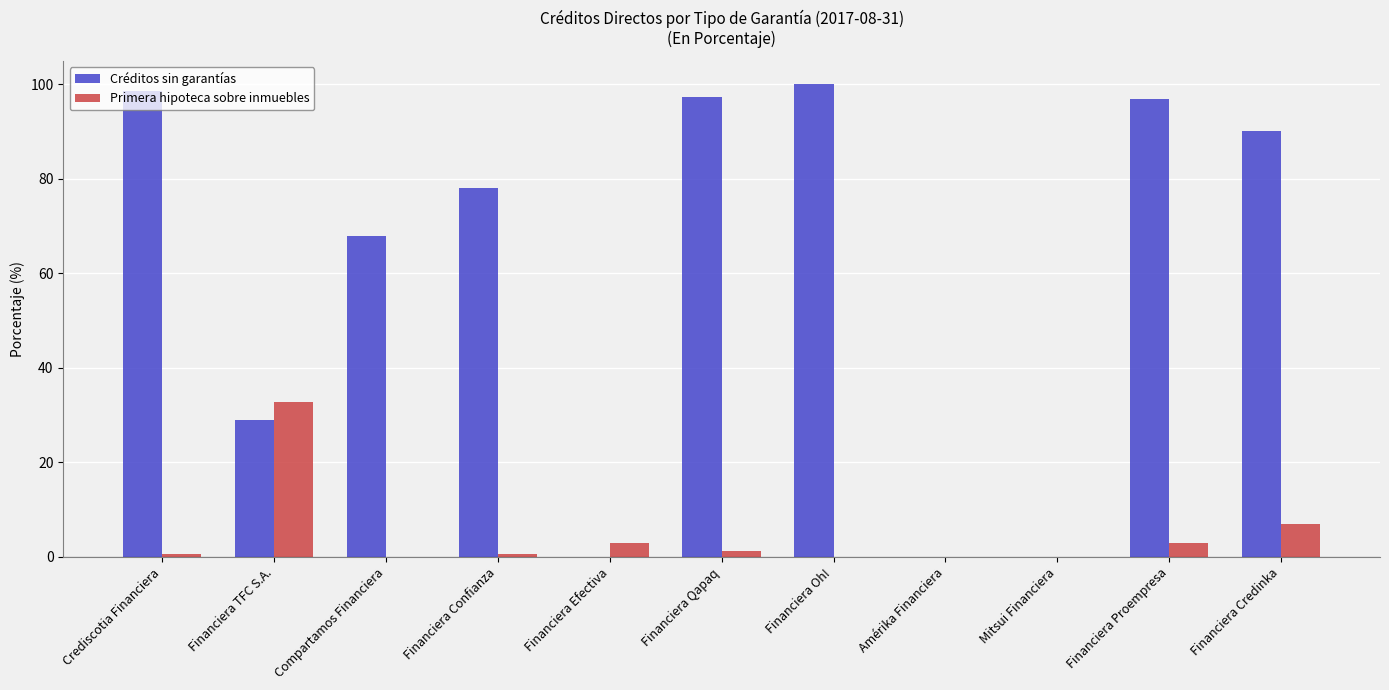

Is it true that Créditos sin garantías equals -66.9 at Amérika Financiera?

False